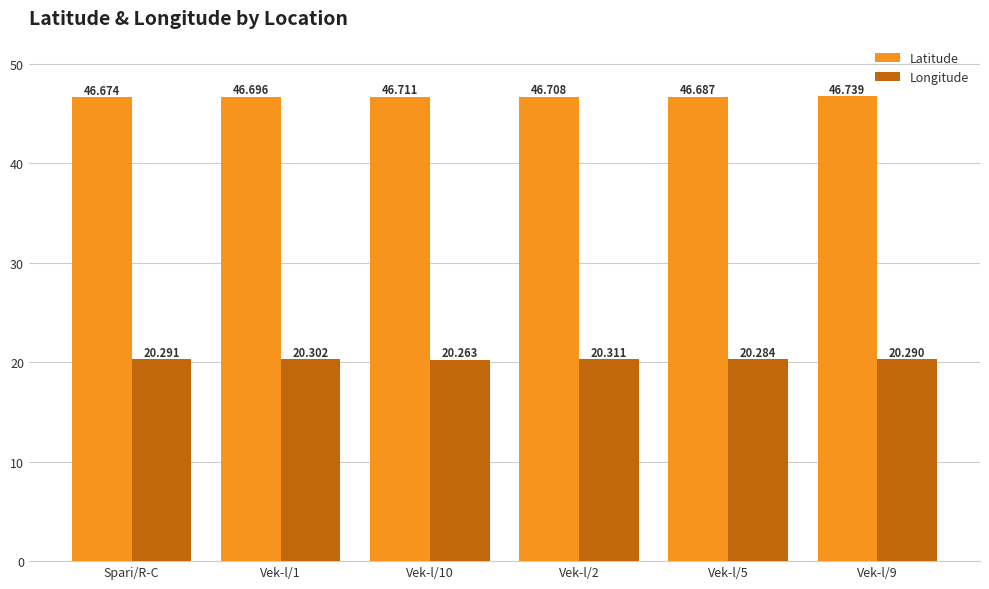

What position from the right is Vek-l/2?

3